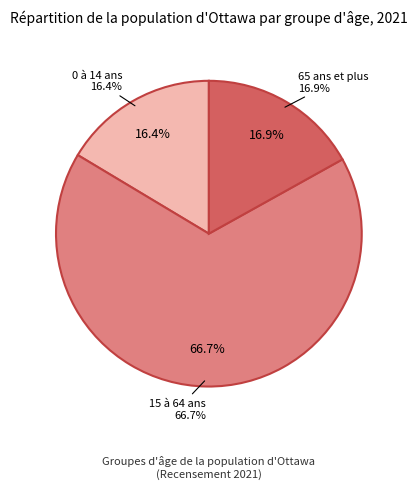

What percentage is the 15 à 64 ans slice, to the nearest percent?

67%